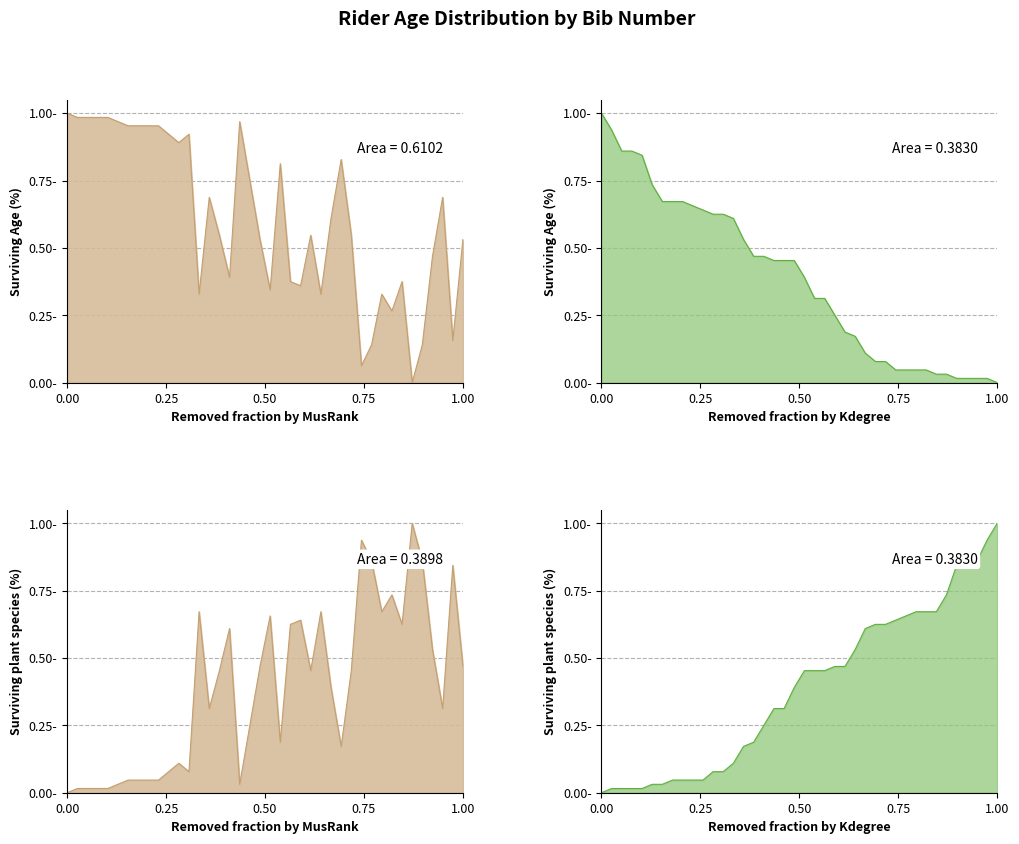

How many series are shown in this chart?

1